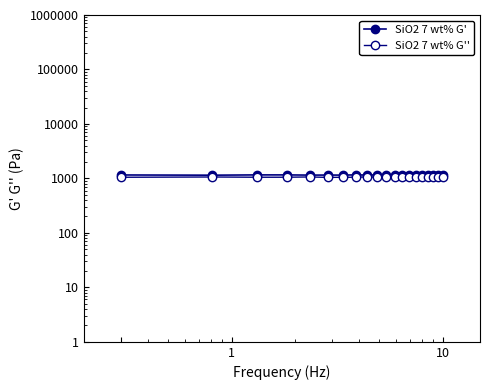

Which series has the largest range (max minus min)?

SiO2 7 wt% G'